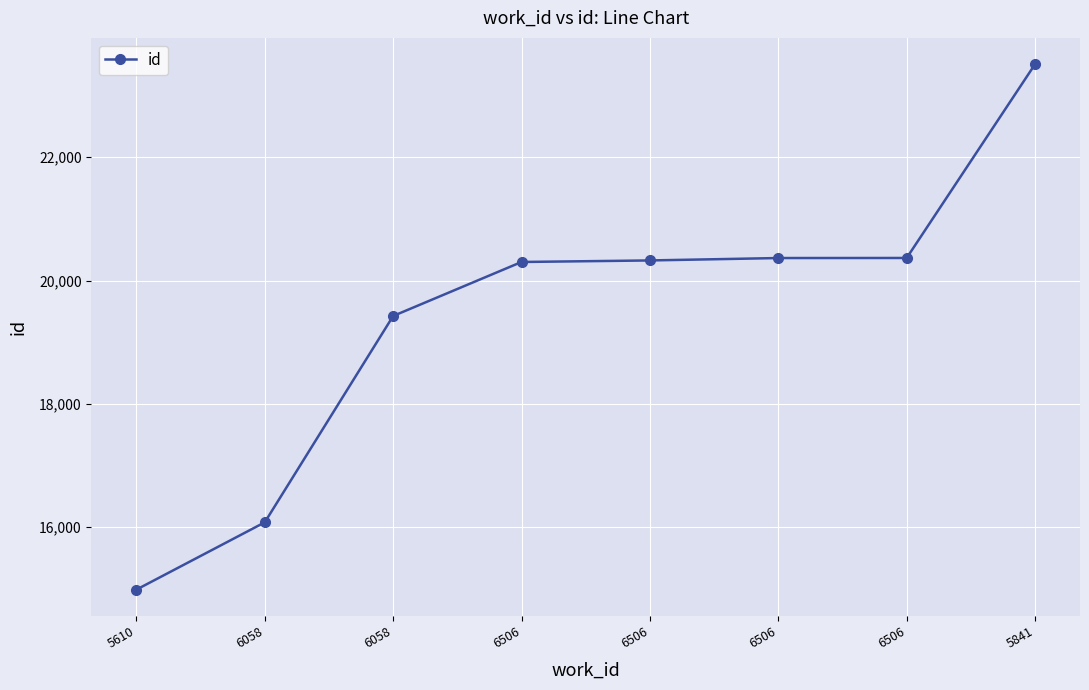

How many lines are shown in the chart?

1